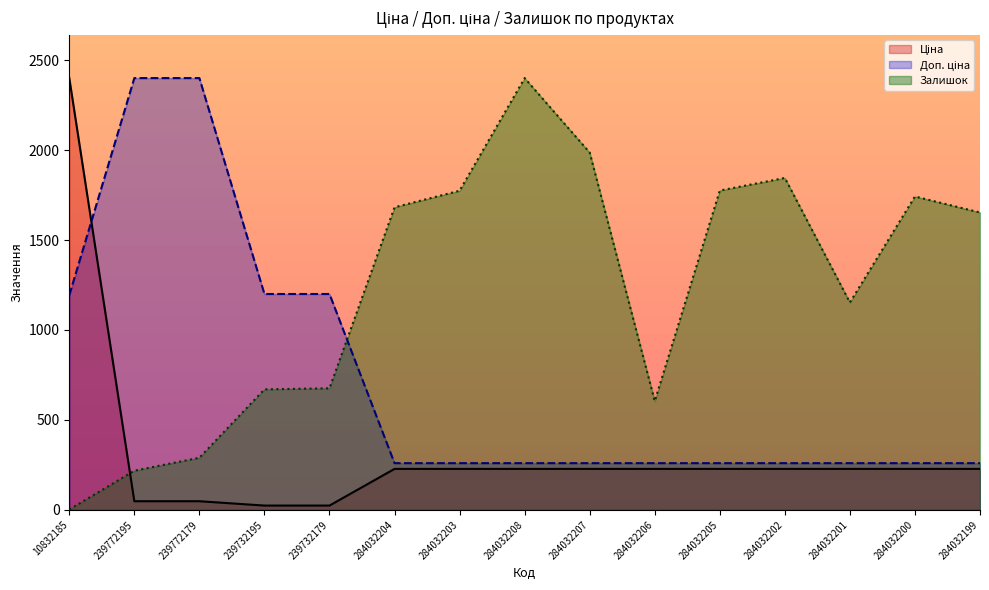

Which label corresponds to the smallest value in the chart?

10832185